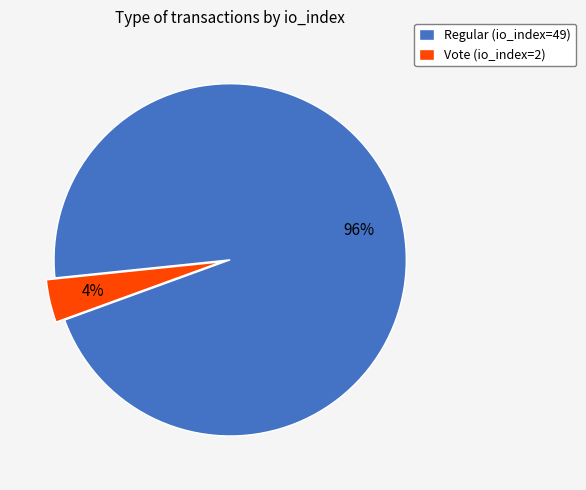

Do Regular (io_index=49) and Vote (io_index=2) together represent more than half of the pie?

Yes